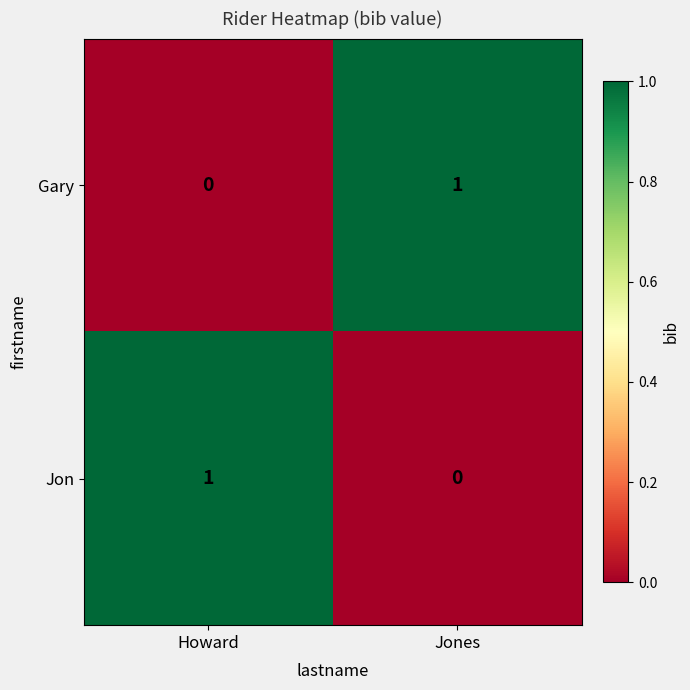

Rank the categories by Gary value from lowest to highest.

Howard, Jones